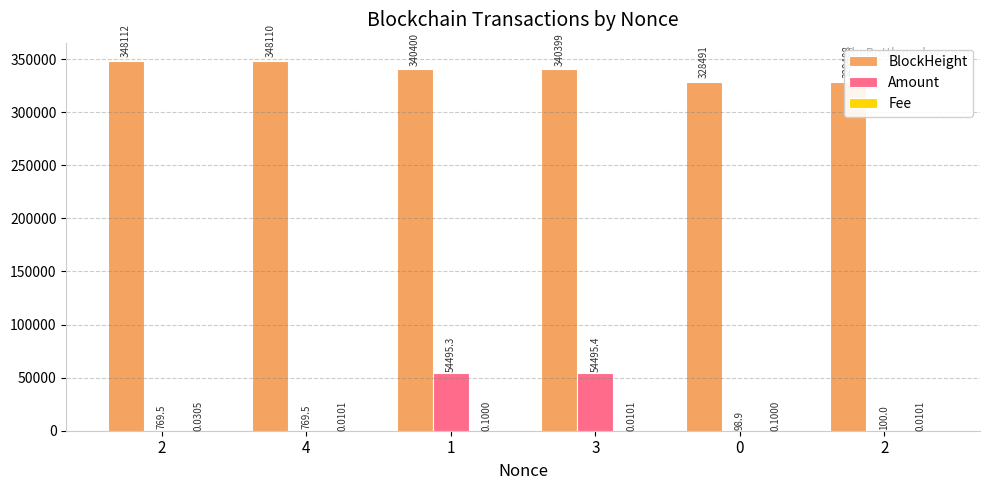

Reading right to left, what are all the values shown in this chart?

BlockHeight: 2=328488.0	0=328491.0	3=340399.0	1=340400.0	4=348110.0	2=348112.0
Amount: 2=100.0	0=98.9	3=54495.4	1=54495.3	4=769.5	2=769.5
Fee: 2=0.0	0=0.1	3=0.0	1=0.1	4=0.0	2=0.0